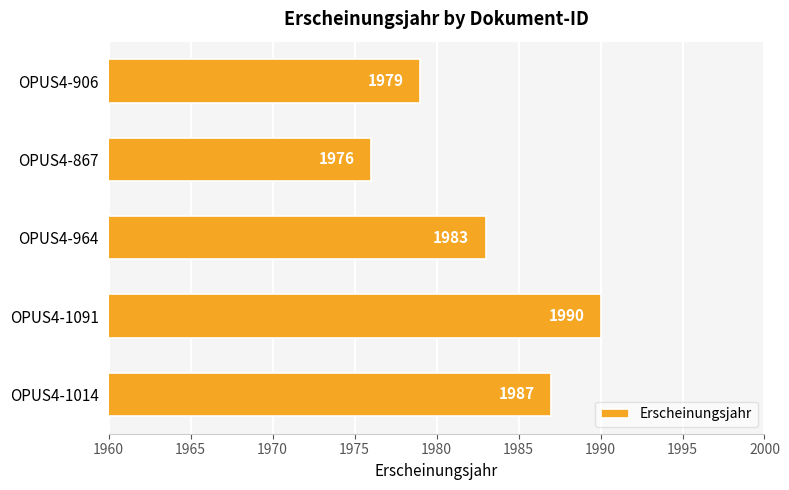

Reading bottom to top, list all the values displayed in this chart.

1987	1990	1983	1976	1979